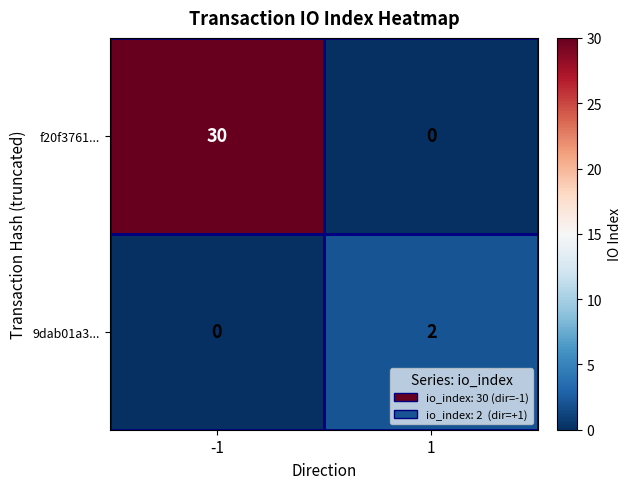

What is the sum of the f20f3761... values at 1 and -1?

30